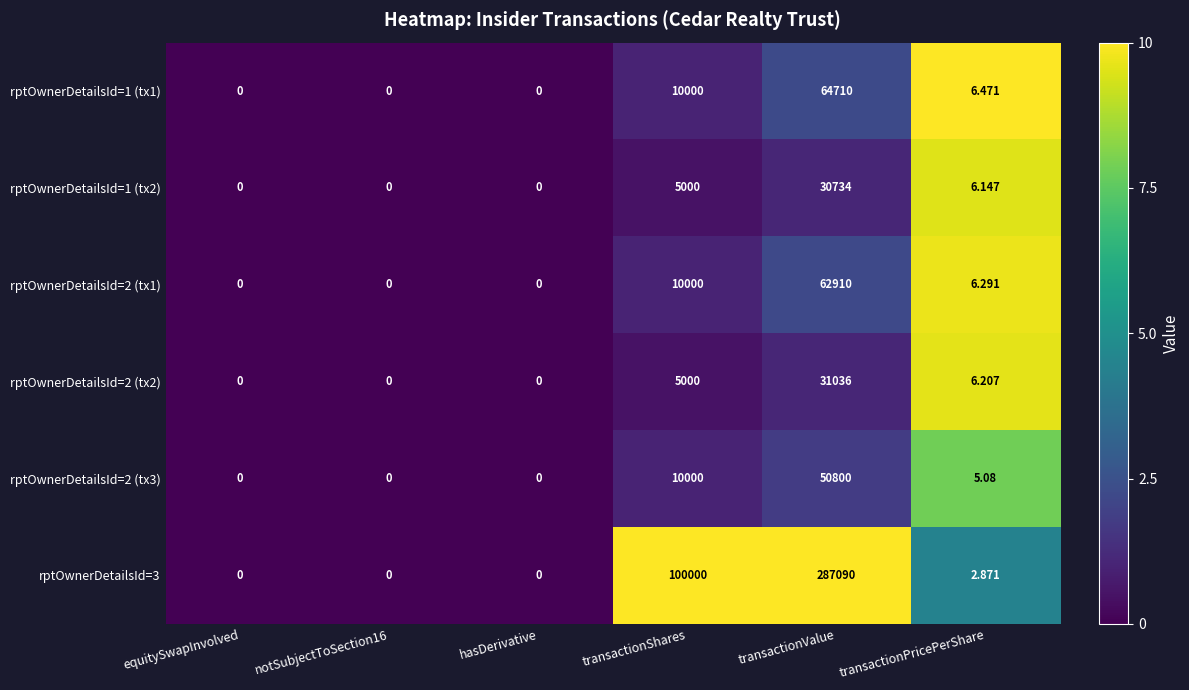

How many data points does each series have?

6